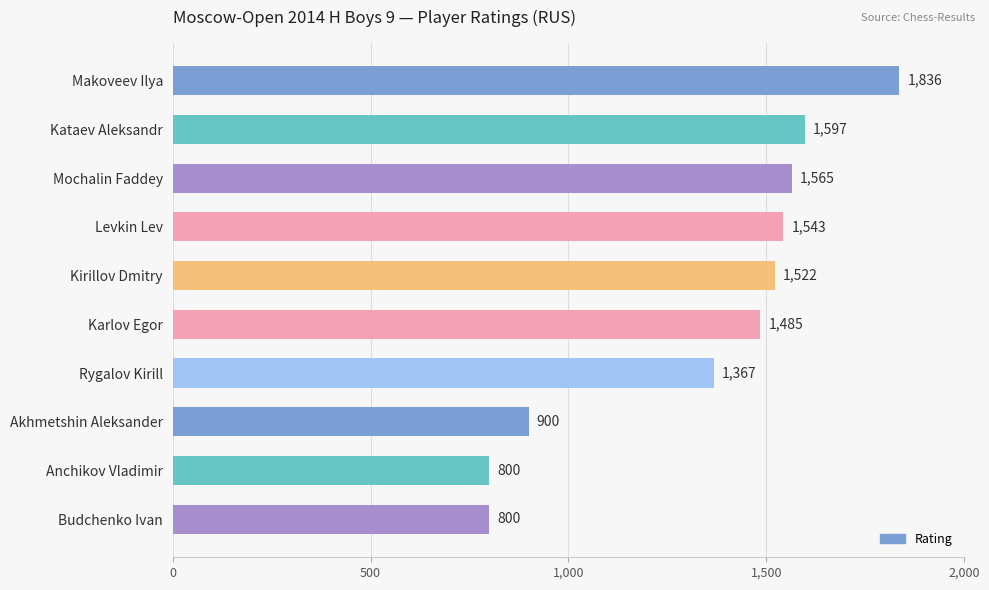

Read the value at Anchikov Vladimir, to the nearest 50.

800